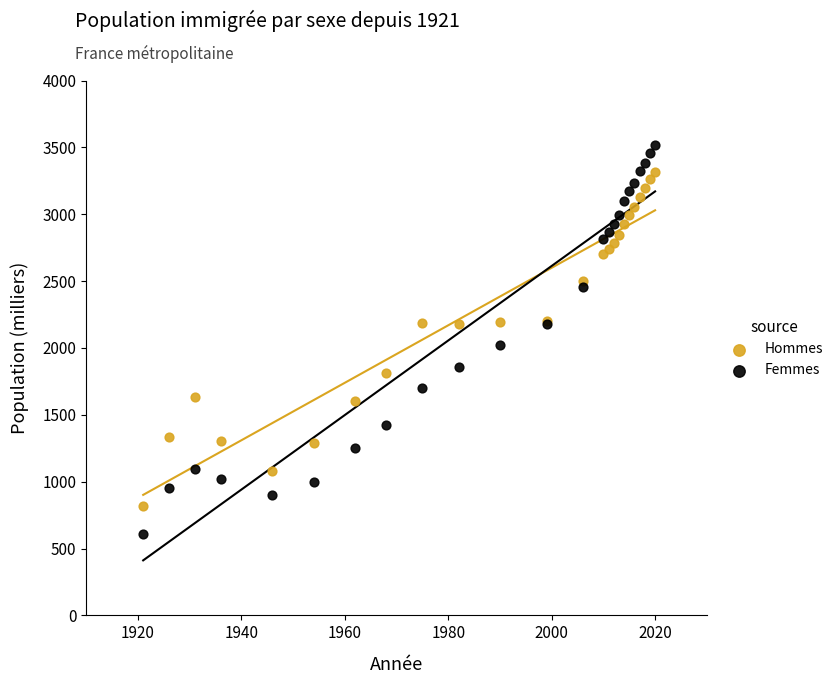

In the Hommes series, what Y value is closest to 2065?

2179.0